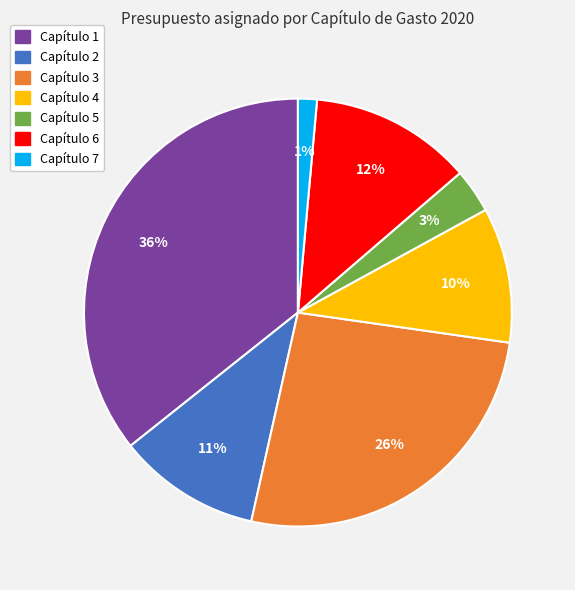

Combined, do Capítulo 5 and Capítulo 6 account for over 50%?

No